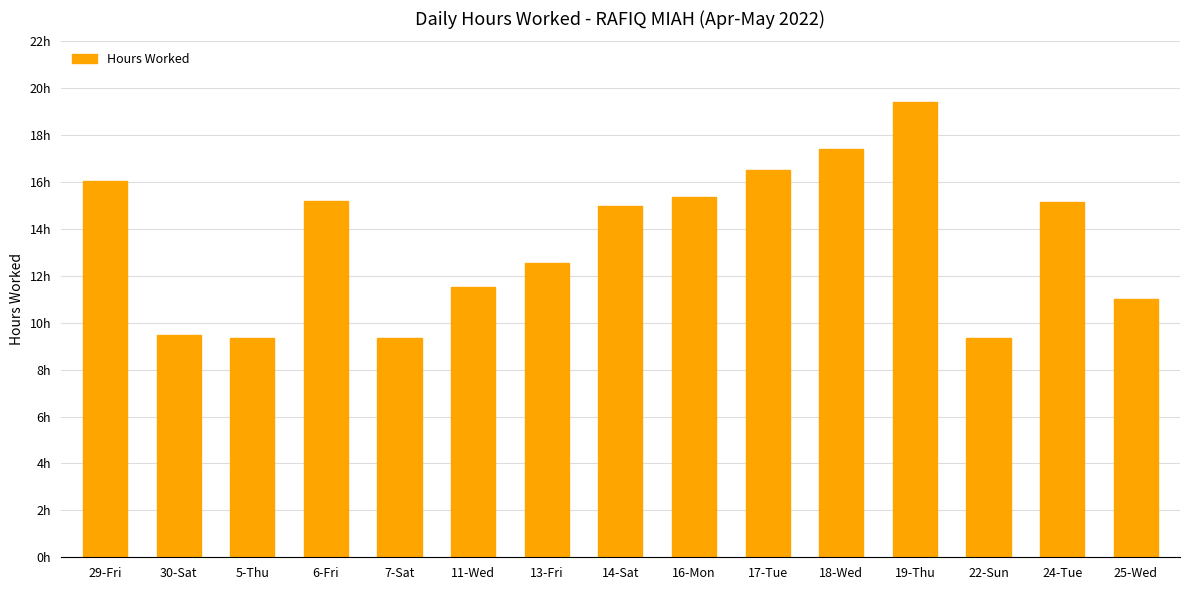

Are the bars horizontal?

No